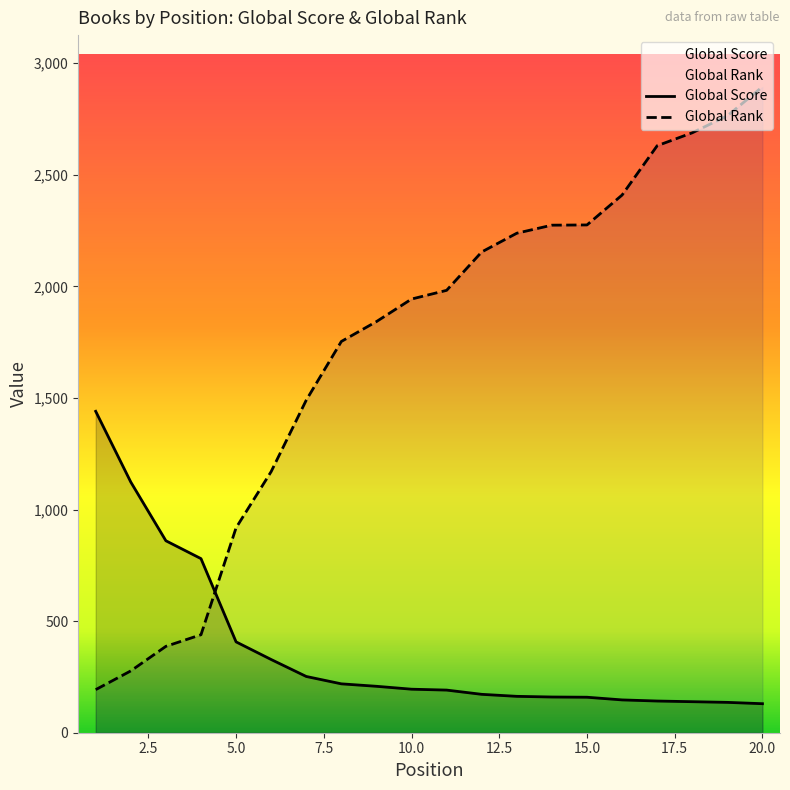

The value of Global Rank at 9 is 2876. True or false?

False